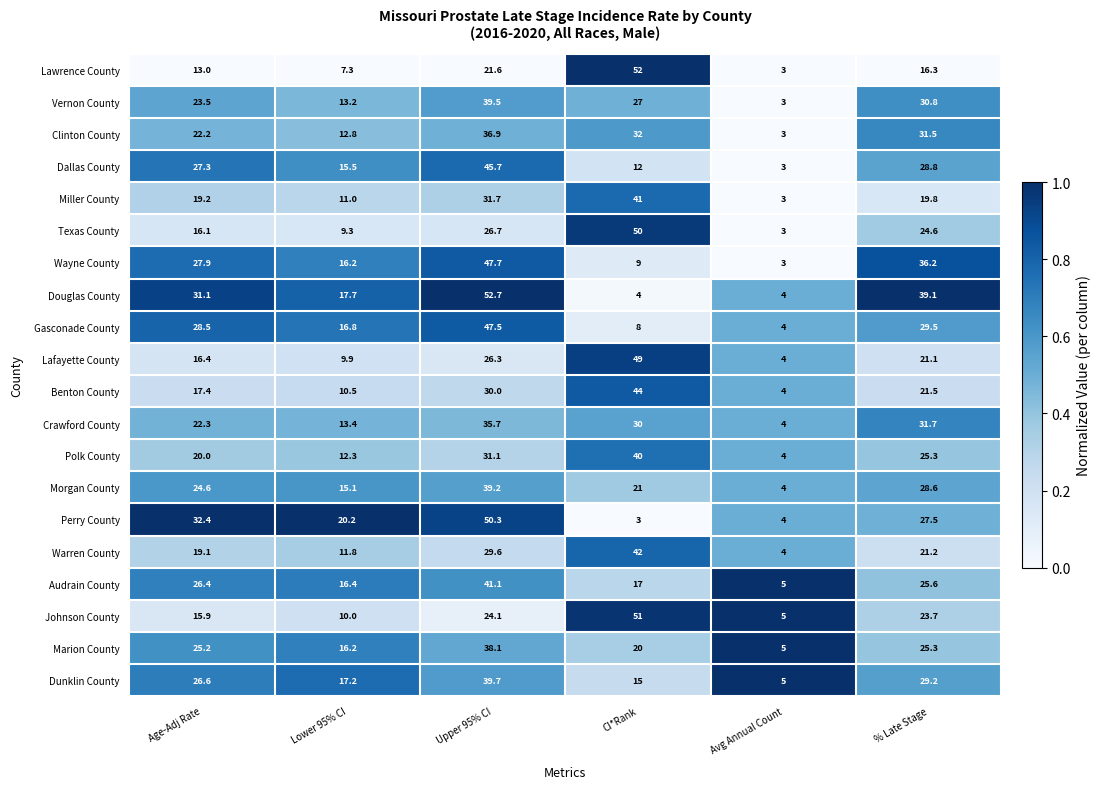

What is the total value across all series at Lower 95% CI?

272.8